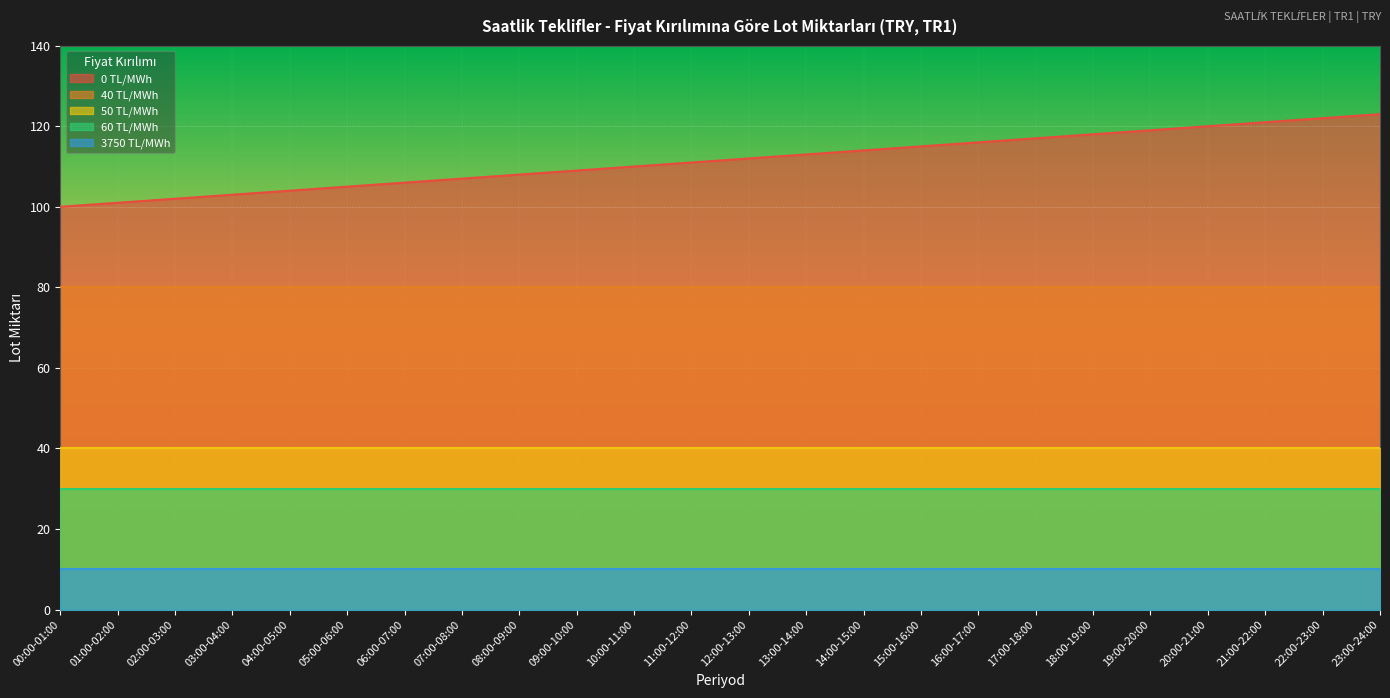

How many data points in 0 TL/MWh are above 112?

11